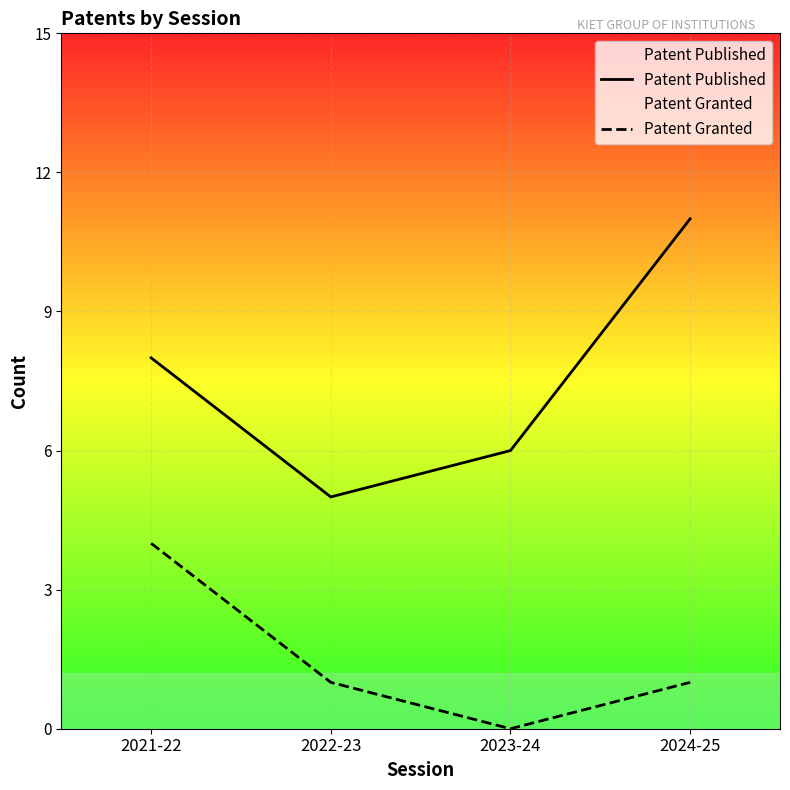

What is the value of the Patent Granted point at the 1st from the left?

4